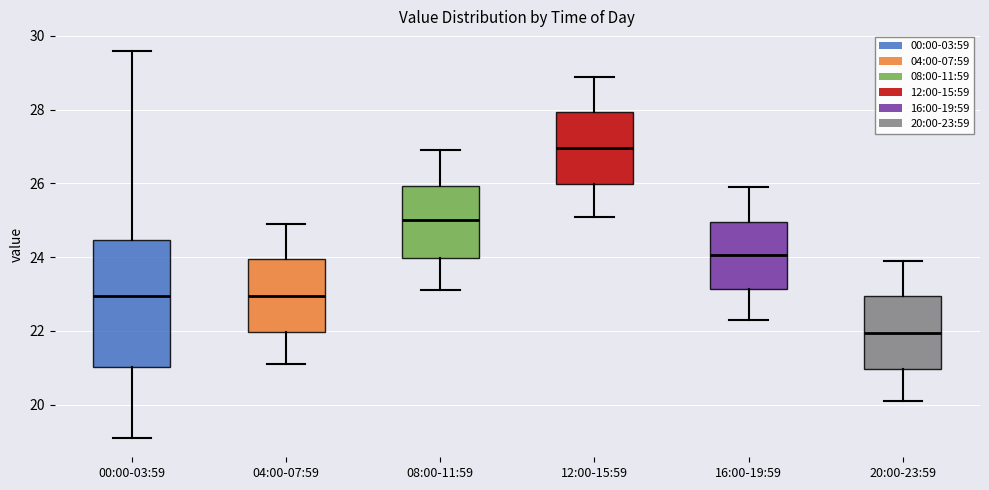

Where does the upper whisker of the box for 08:00-11:59 end on the y-axis? The values are not printed on the chart, so give them approximately, as read against the axis.

27.0